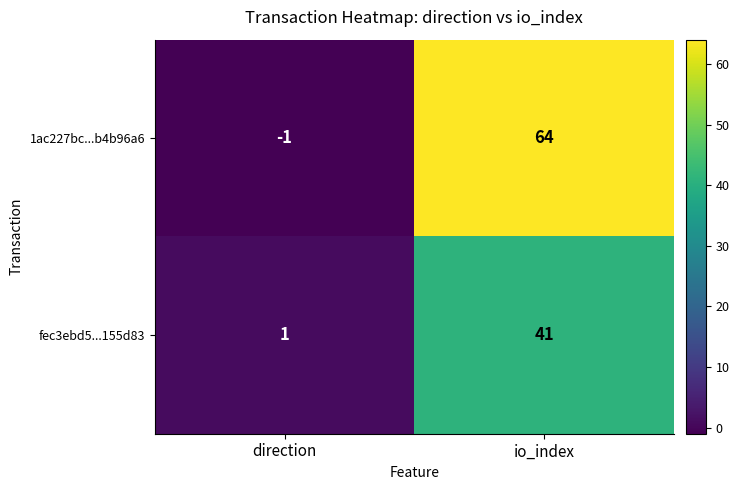

Where is fec3ebd5...155d83 nearest to the value 21?

direction